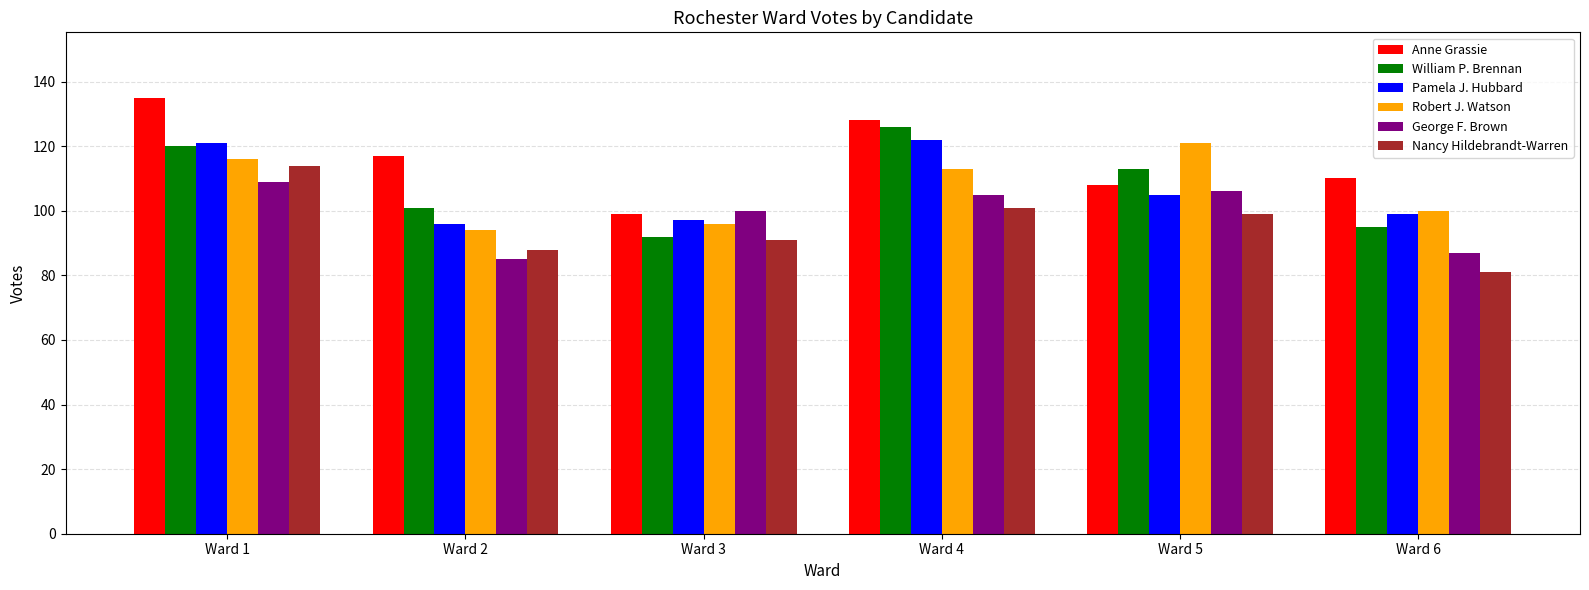

Read the Nancy Hildebrandt-Warren value at Ward 4.

101